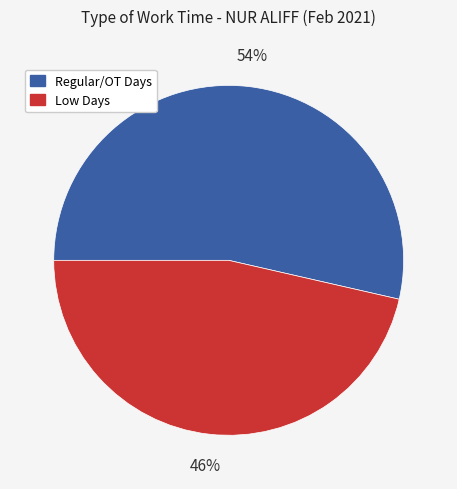

Which slice is the smallest?

Low Days